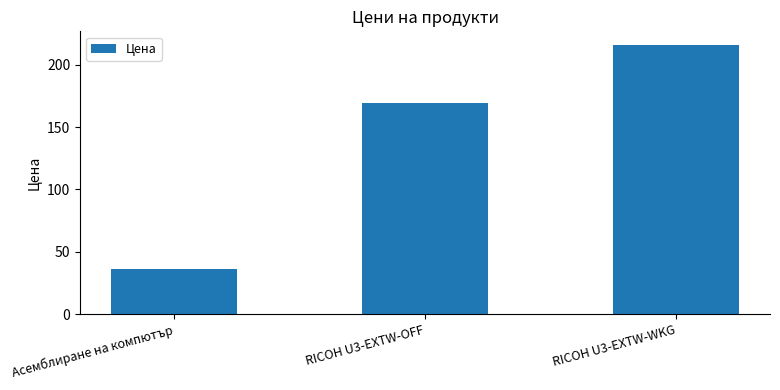

What is the label of the 2nd bar from the right?

RICOH U3-EXTW-OFF